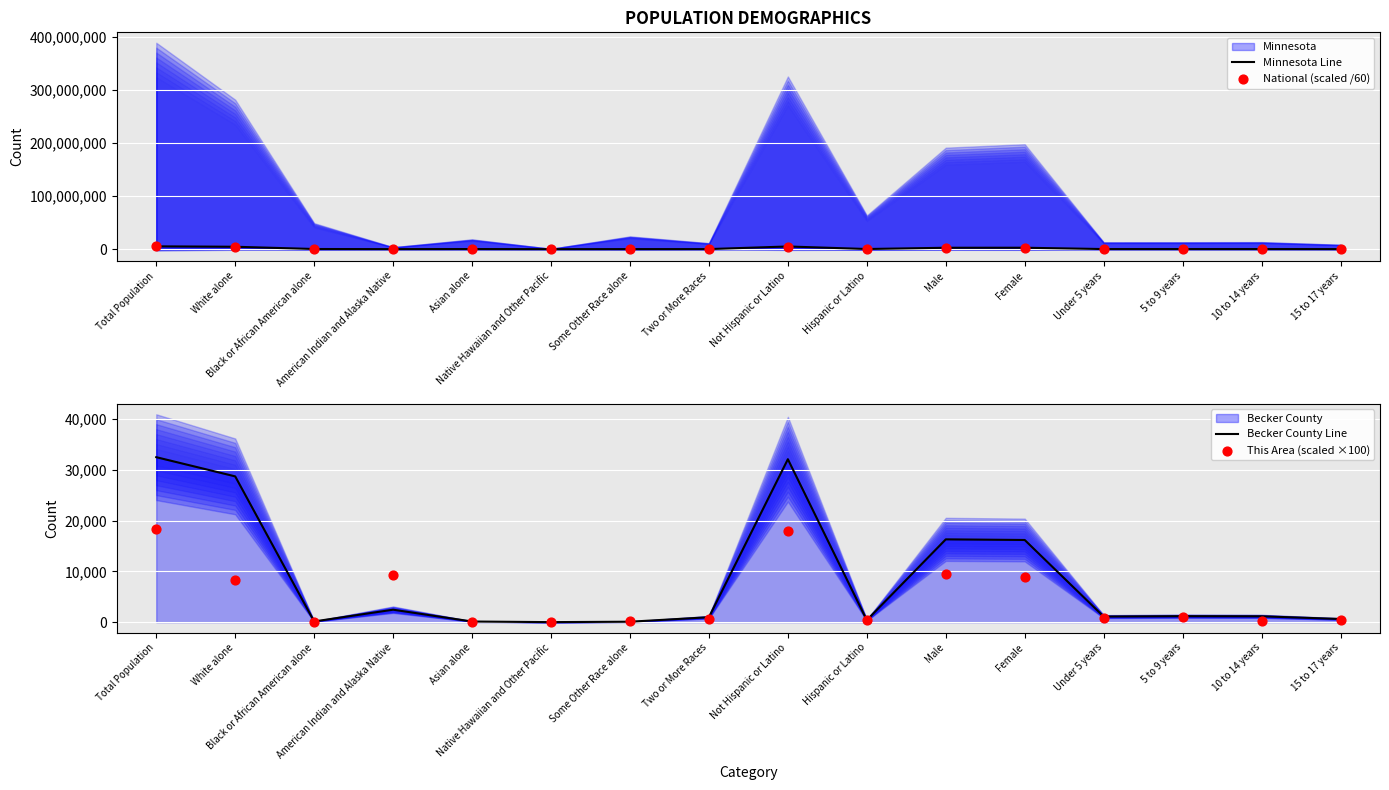

Which series has the widest spread of Y values?

Minnesota Line